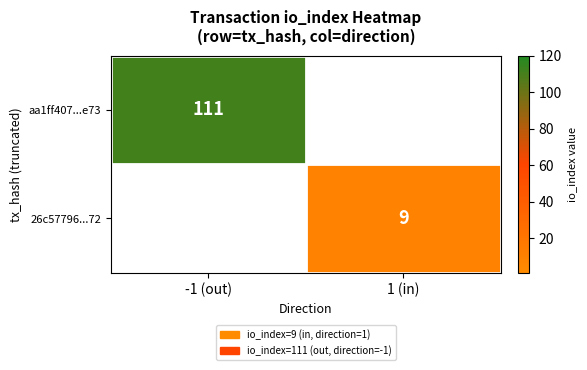

Is it true that 26c57796...72 equals 9 at 1 (in)?

True